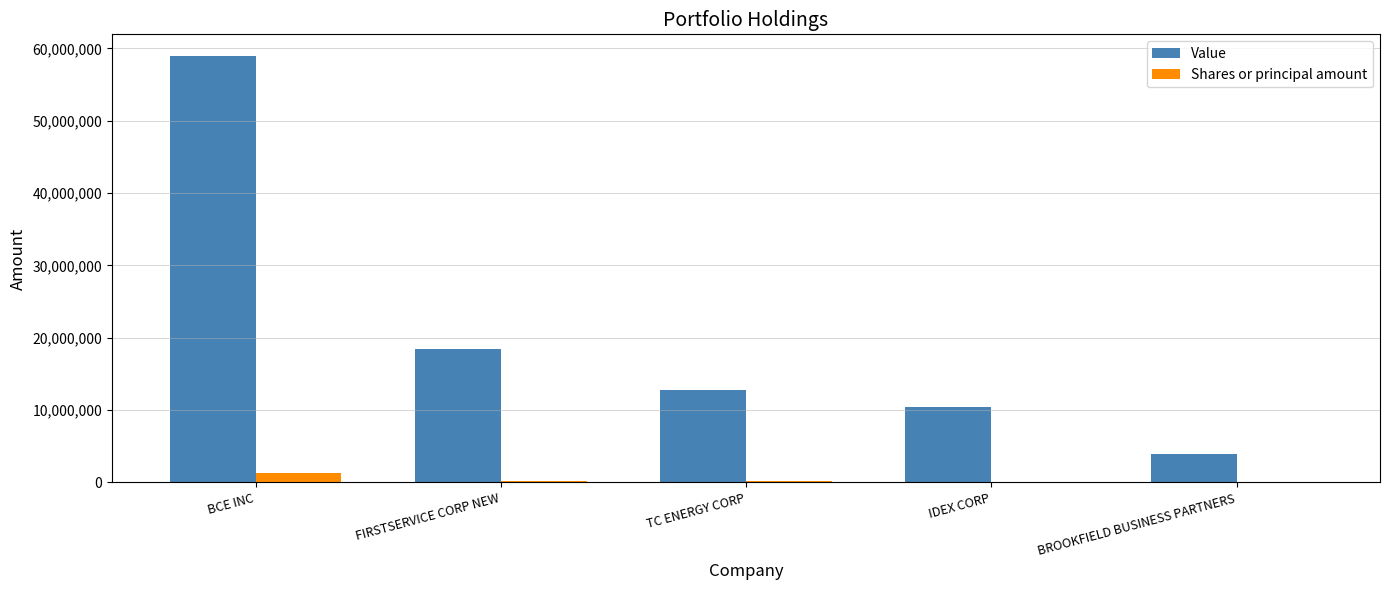

Which series changed the most between BCE INC and TC ENERGY CORP?

Value